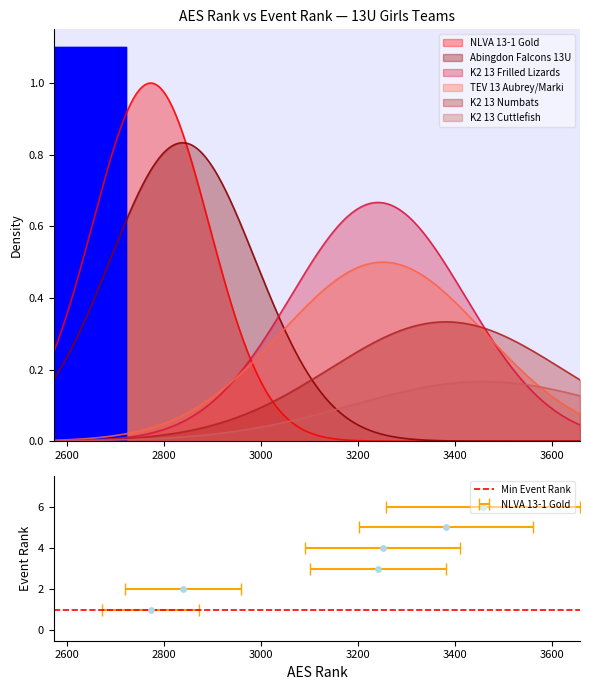

What is the ratio of the value at TEV 13 Aubrey/Marki to the value at Abingdon Falcons 13U?

2.0